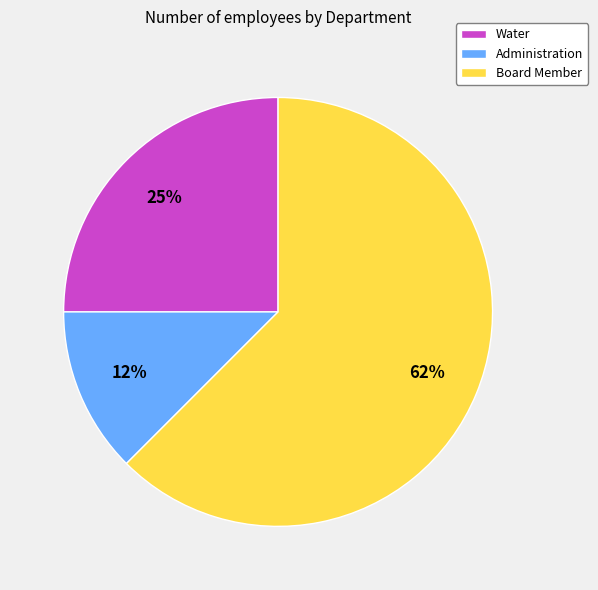

Approximately how many times larger is the value at Water compared to Board Member?

0.4